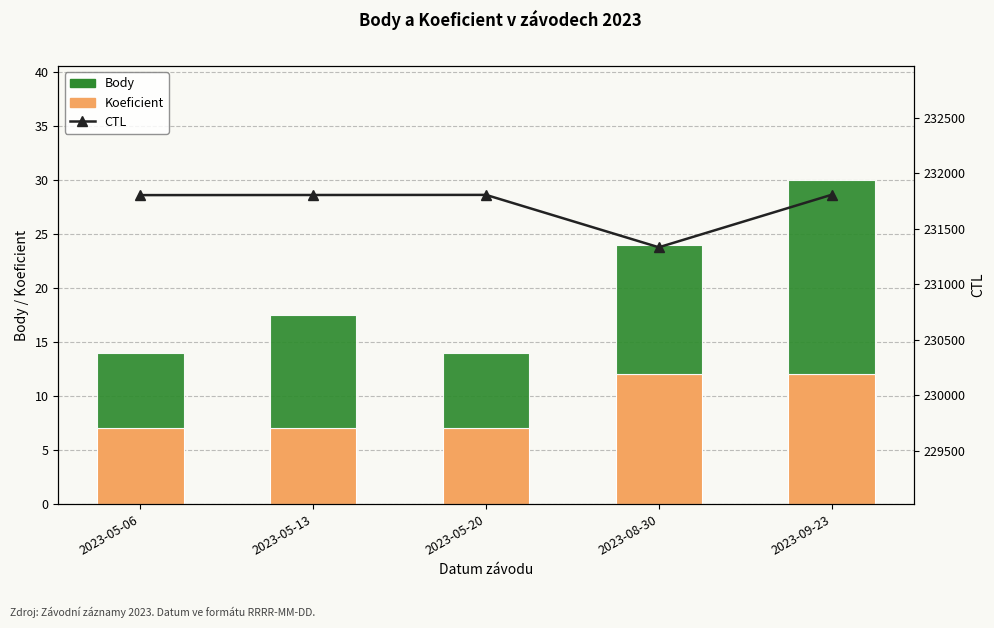

Are the bars grouped side by side (vs. stacked)?

Yes